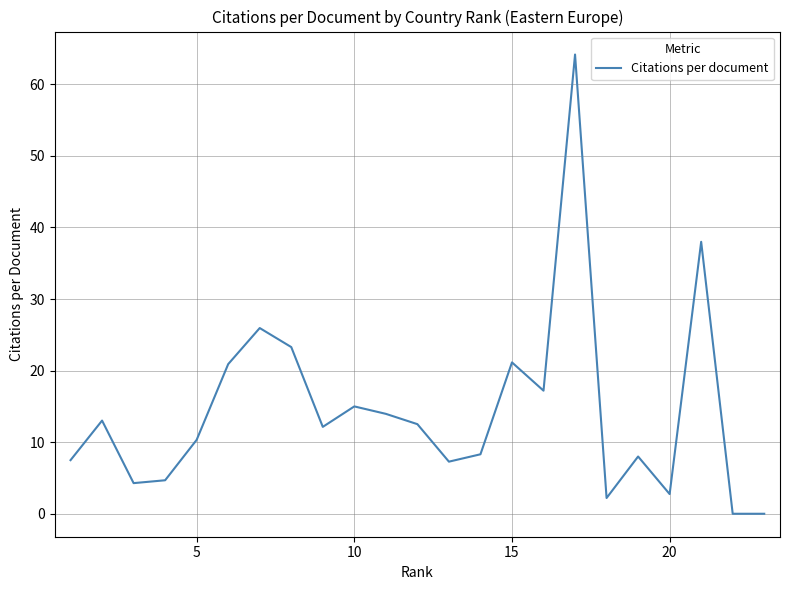

The value at 15 is 11.0. True or false?

False